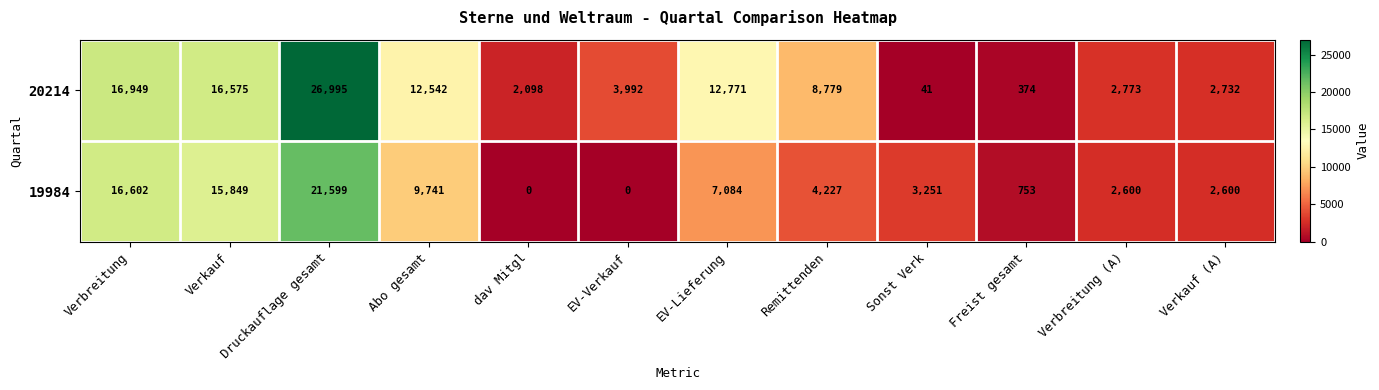

What is the sum of all 20214 values?

106621